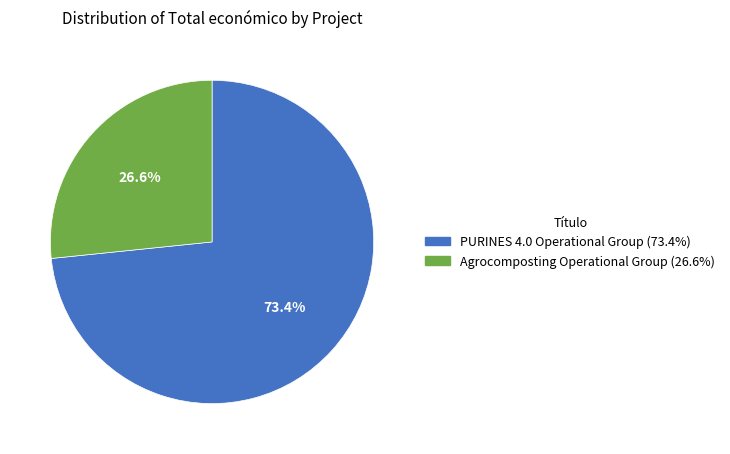

What percentage is the PURINES 4.0 Operational Group slice, to the nearest percent?

73%